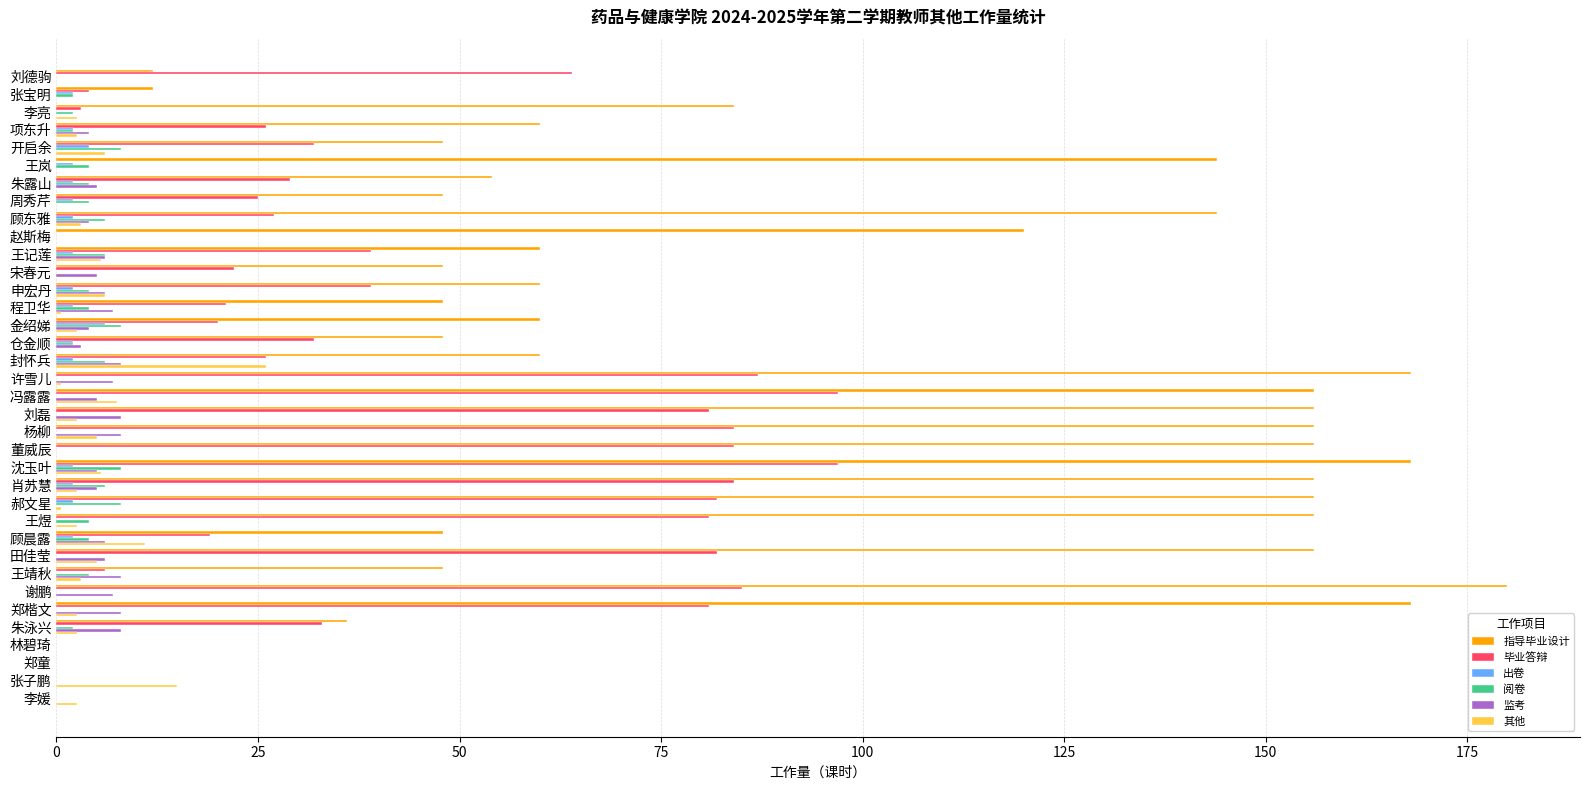

Is the value of 指导毕业设计 at 朱露山 greater than the value of 阅卷 at 王煜?

Yes